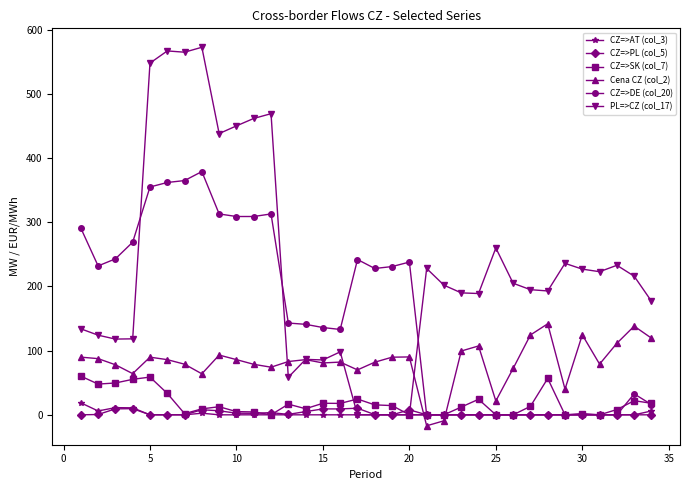

True or false: PL=>CZ (col_17) and CZ=>DE (col_20) cross at least once.

True